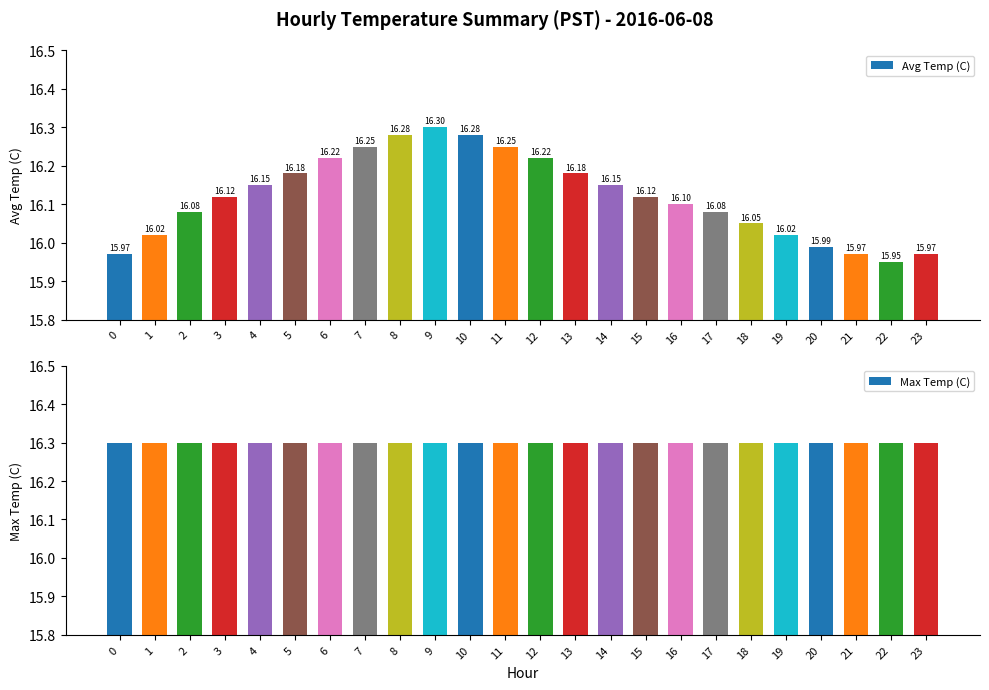

Between 20 and 19, which is larger?

19